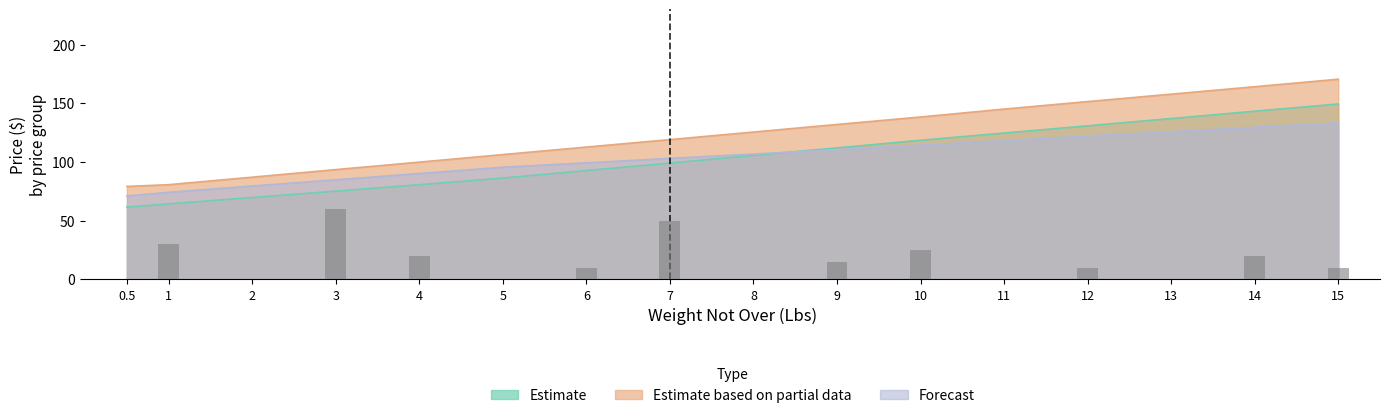

What is the average value of the Price Group 2 series?

103.7